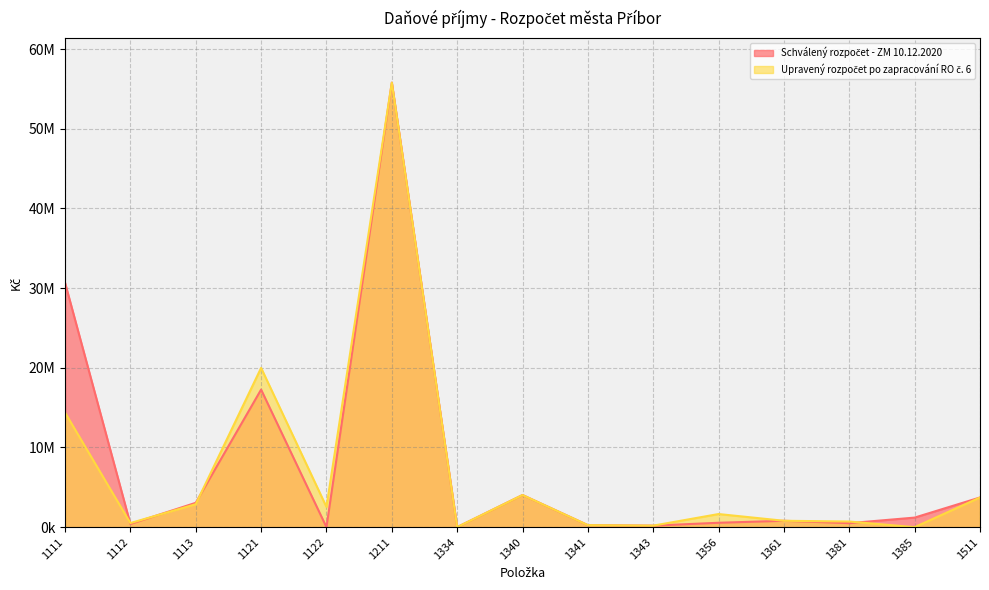

Which category has the lowest value across all series?

1122